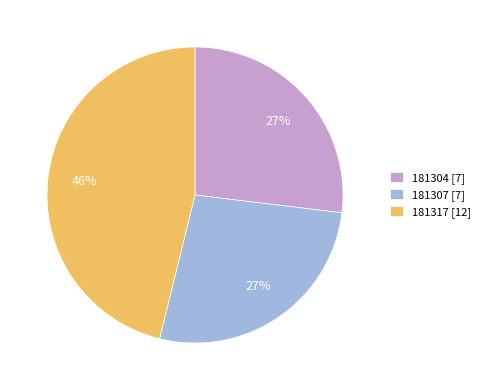

Is there any slice that represents more than half of the pie?

No